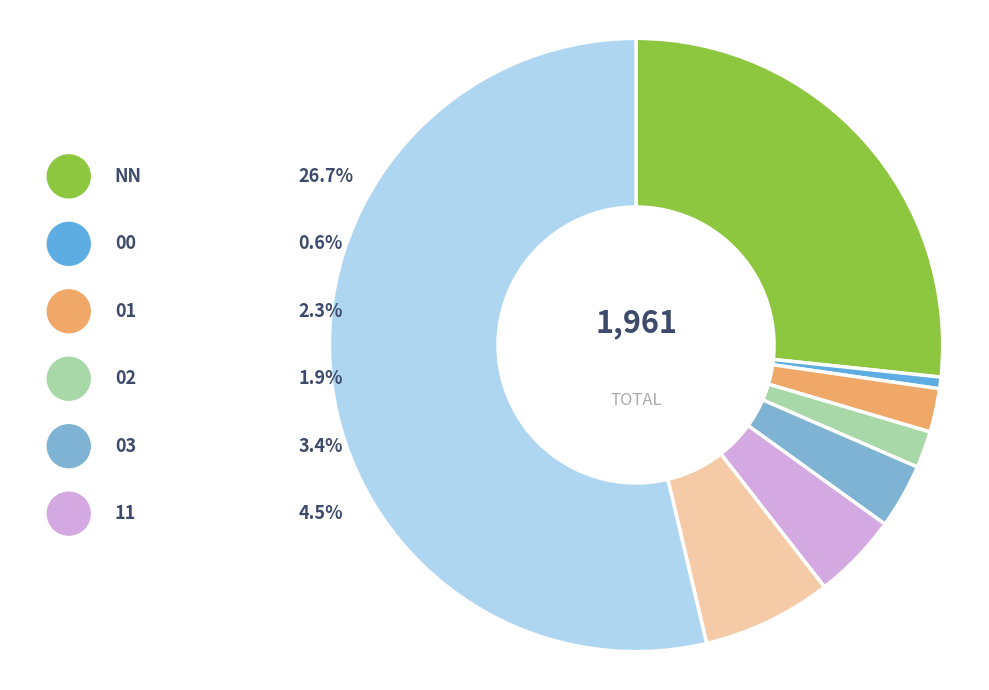

How many slices are in this pie chart?

8